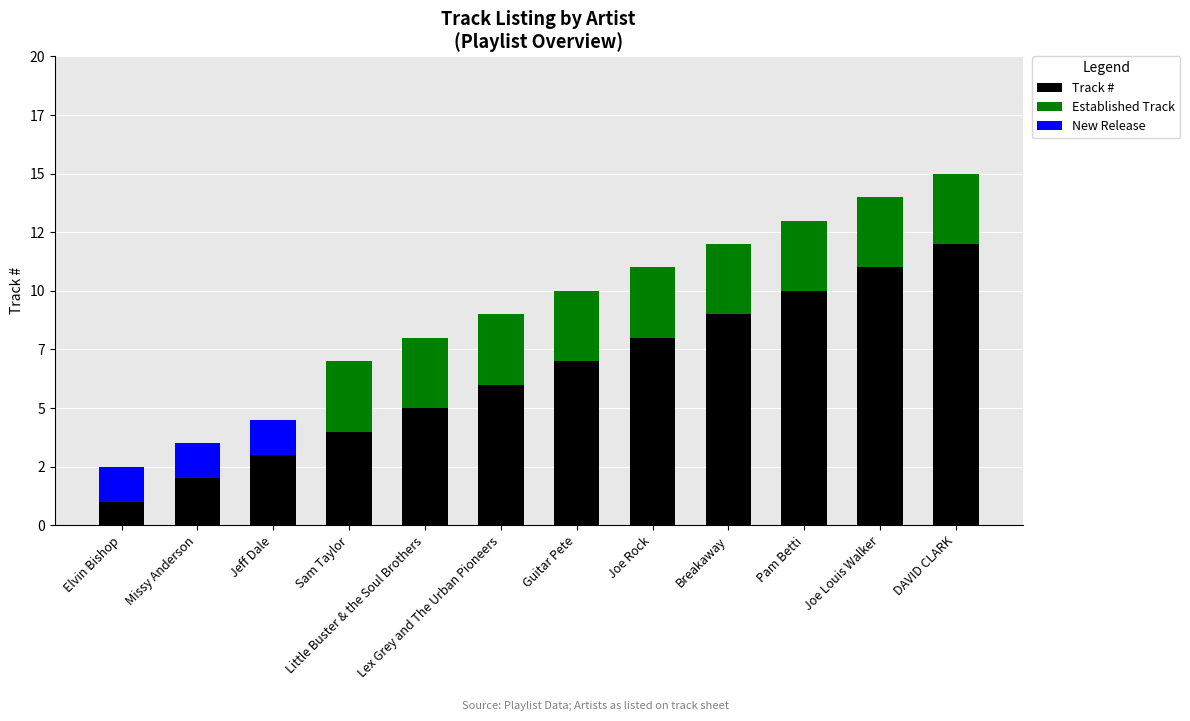

What are all the series names shown in the legend?

Track #, Established Track, New Release